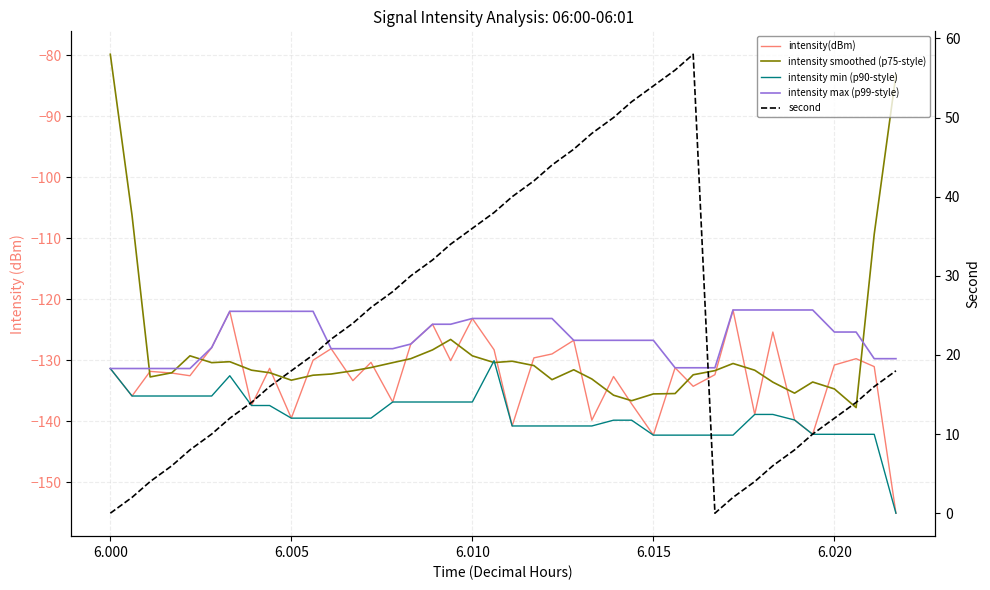

At how many categories does at least one series exceed -125?

40